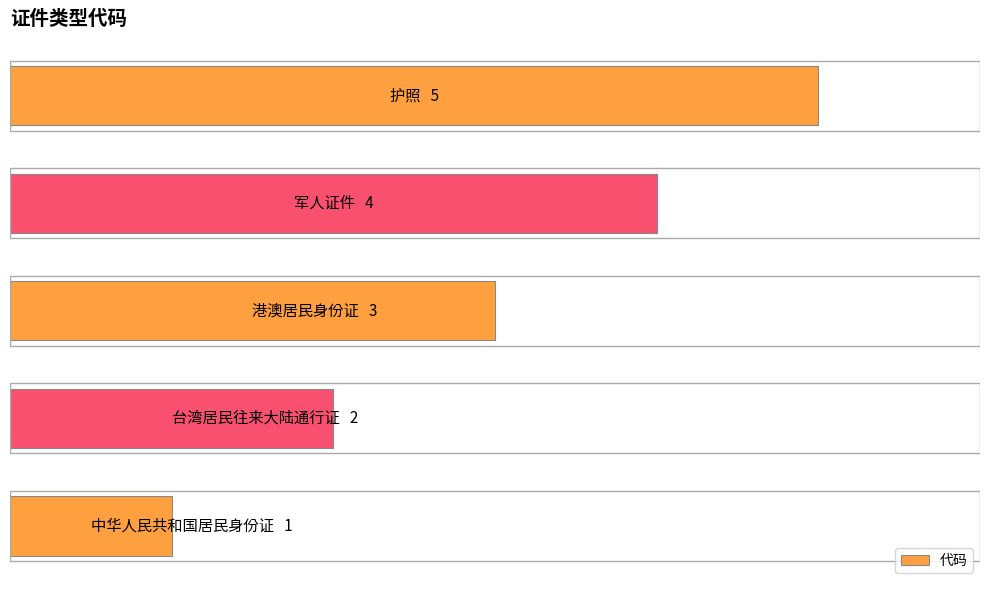

Are the bars horizontal?

Yes